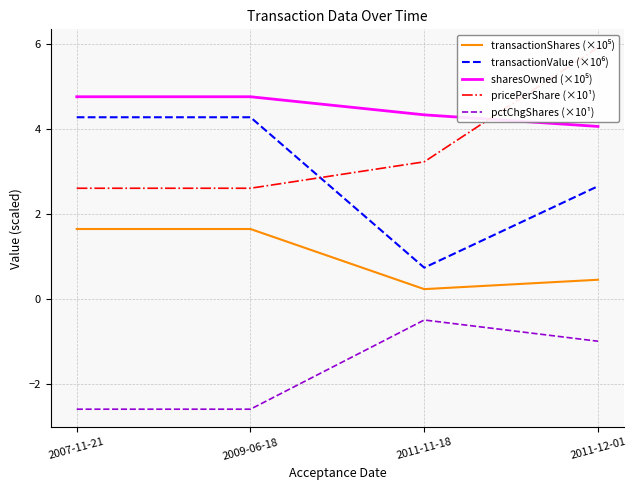

Which series changed the most between 2009-06-18 and 2011-12-01?

pricePerShare (×10¹)